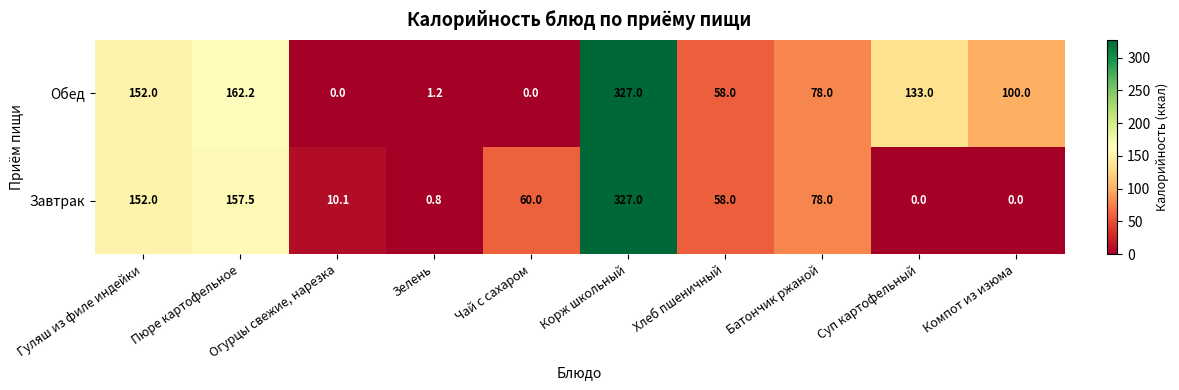

What is the difference between the maximum and minimum values in the Обед series?

327.0